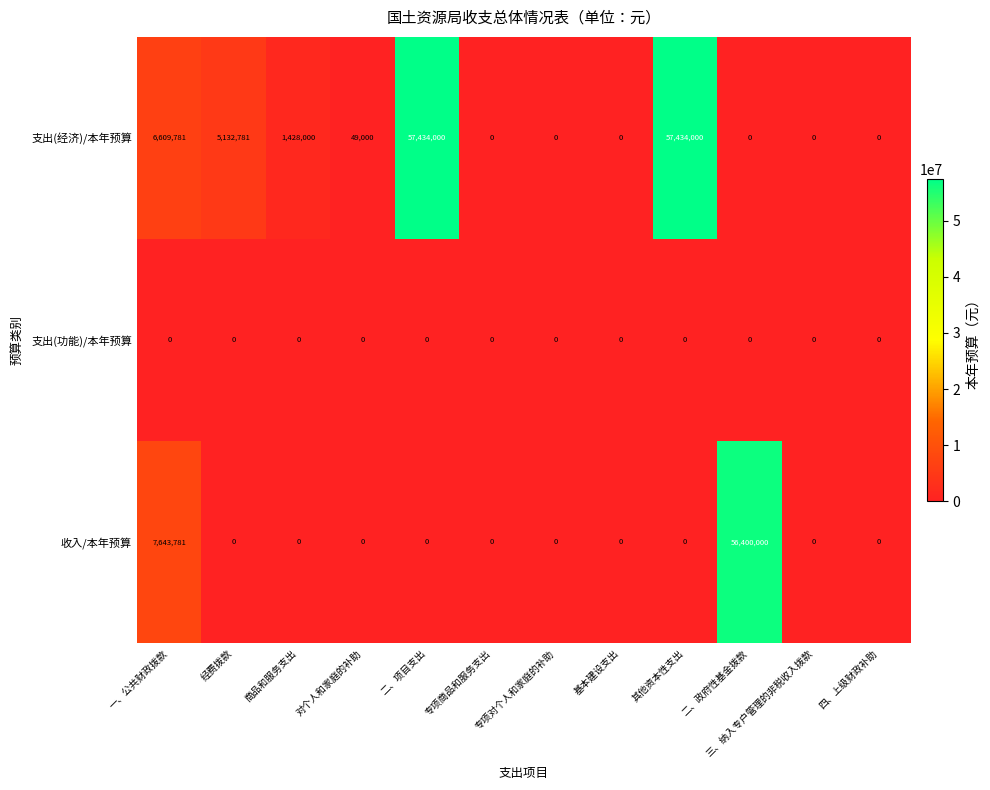

At how many categories does at least one series exceed 53831296?

3